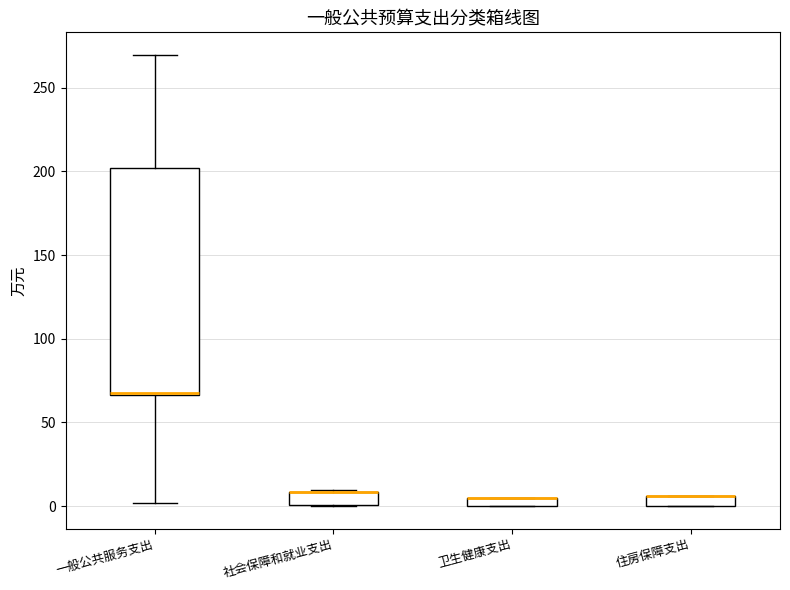

Where is the upper edge of the box for 住房保障支出 on the y-axis? The values are not printed on the chart, so give them approximately, as read against the axis.

5